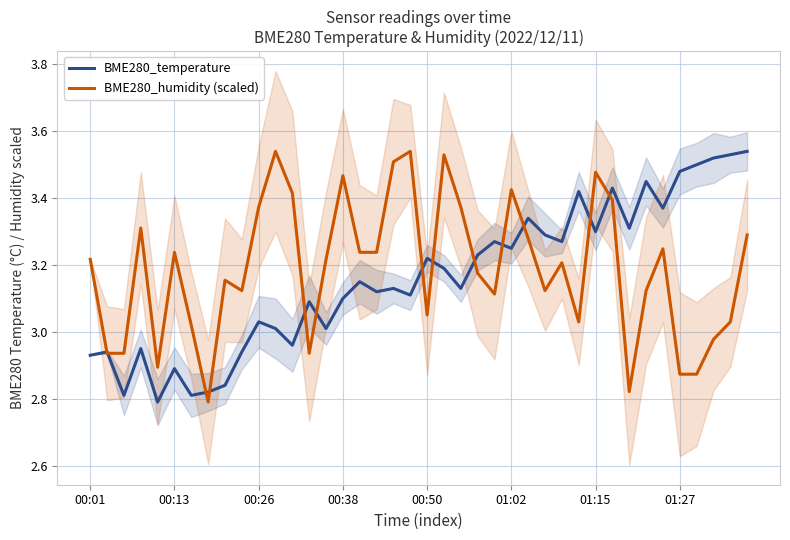

List the series in order of their overall mean, lowest first.

BME280_temperature, BME280_humidity (scaled)